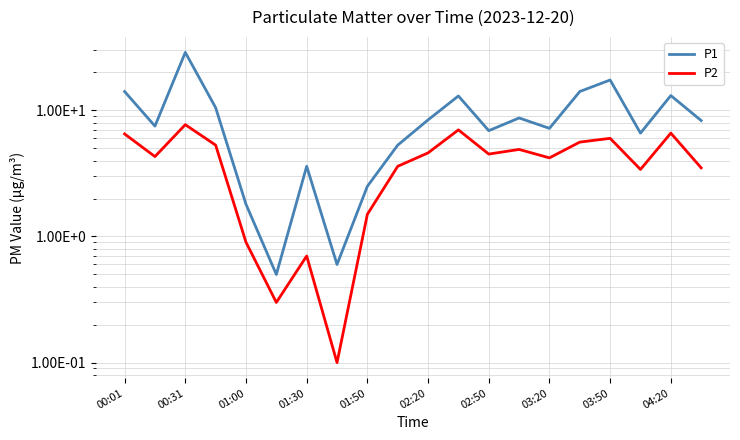

The value of P2 at 15 is 5.6. True or false?

True